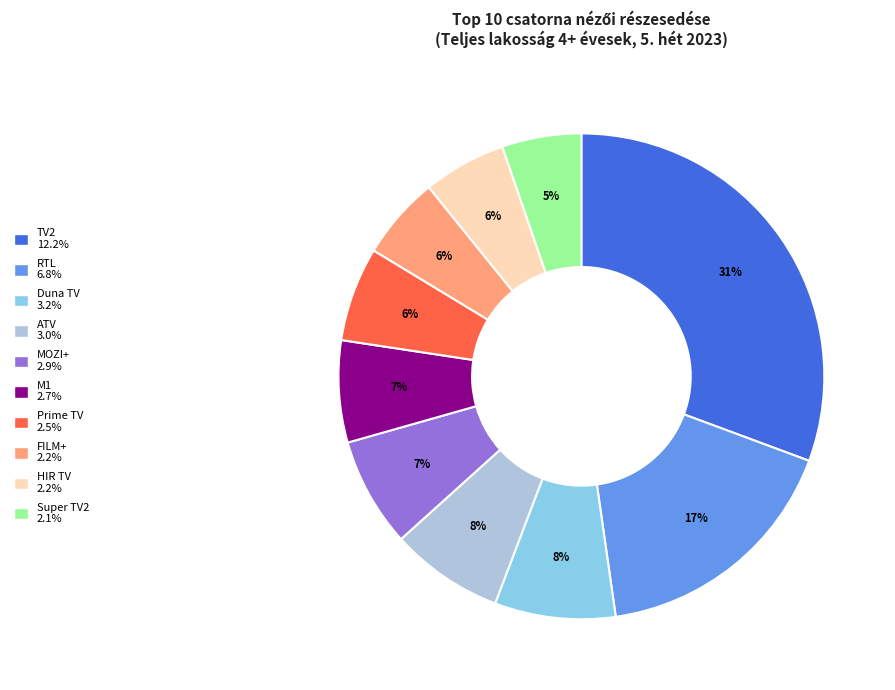

Combined, do Super TV2 and TV2 account for over 50%?

No